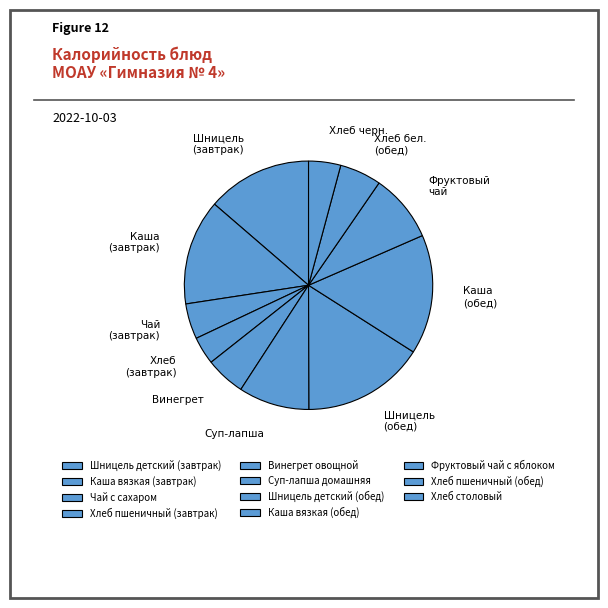

How many segments does this pie chart have?

11